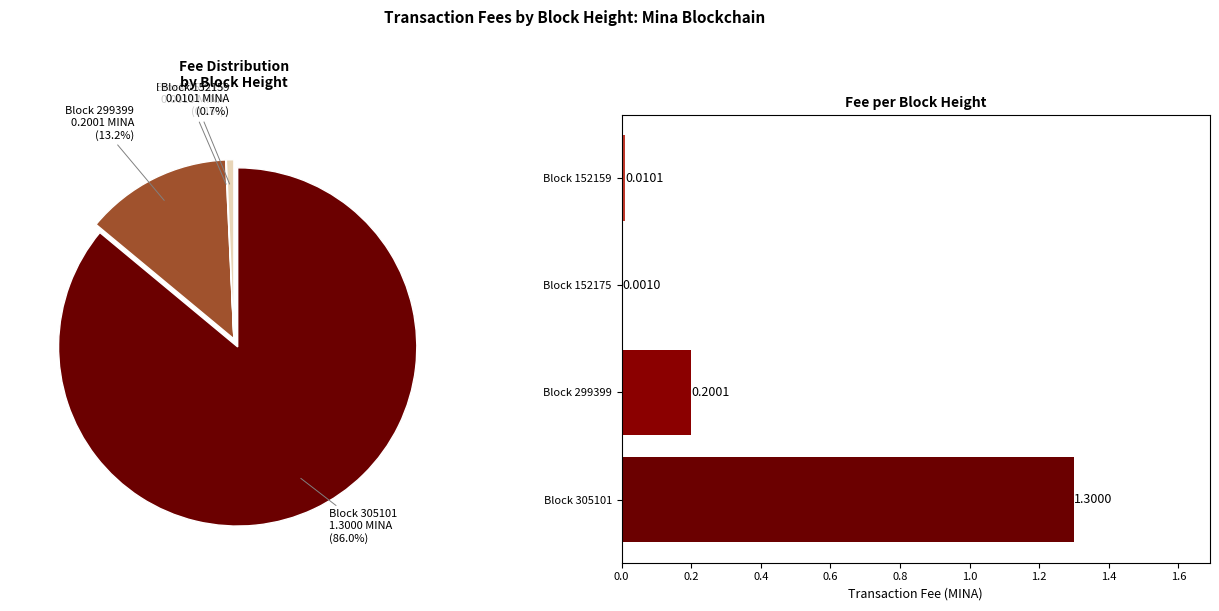

Combined, do Block 152159 and Block 305101 account for over 50%?

Yes